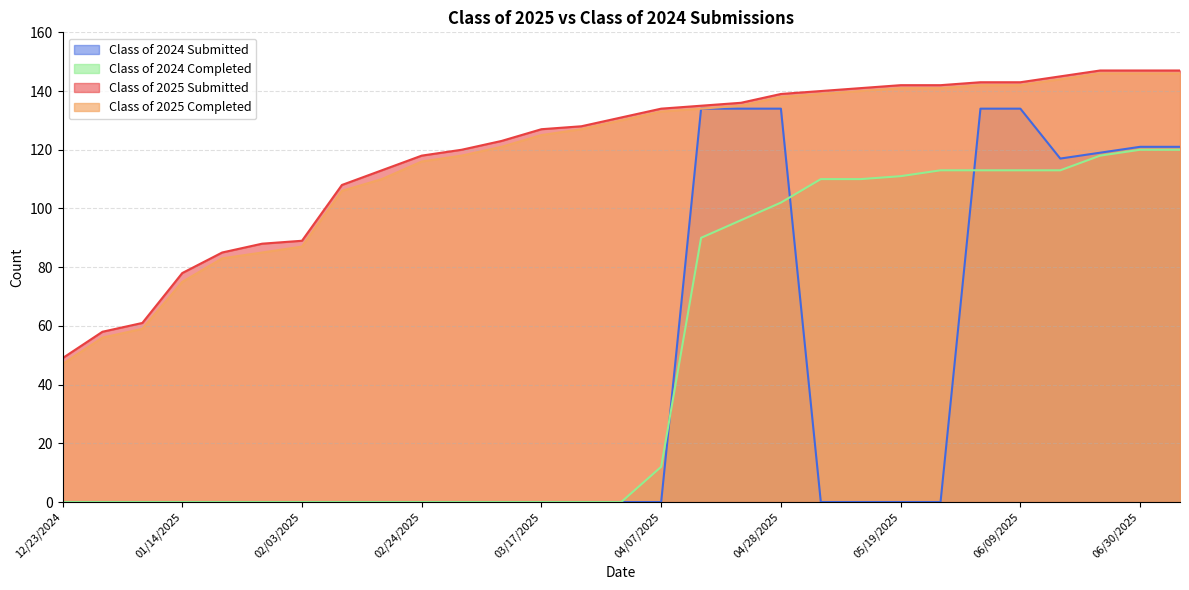

What value does the Class of 2025 Completed series have at 03/17/2025, to the nearest 5?

125